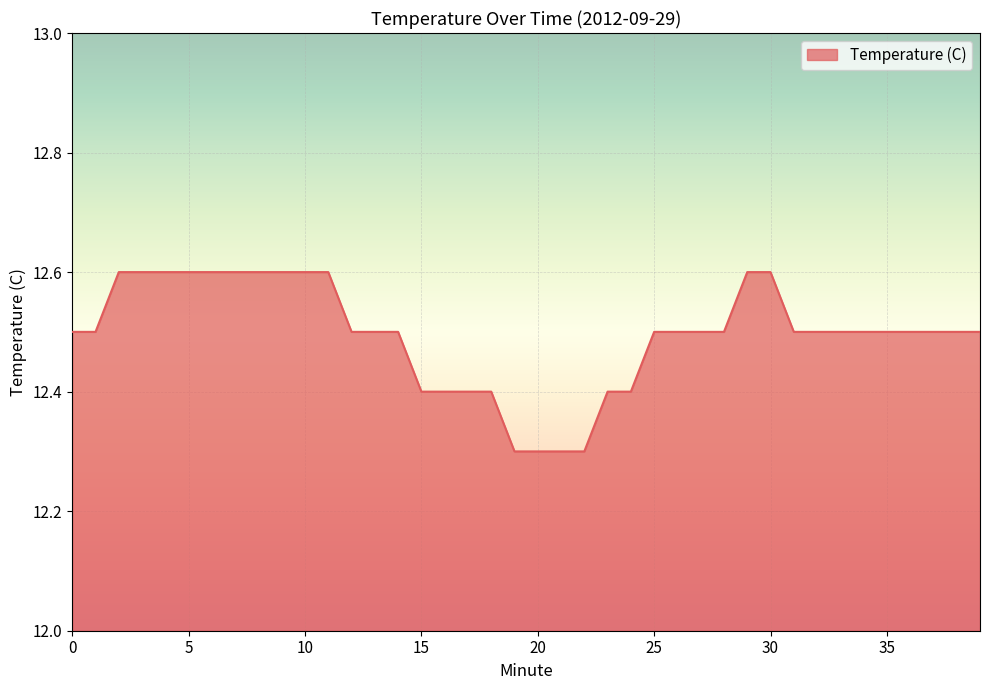

What is the difference between the maximum and minimum values?

0.3